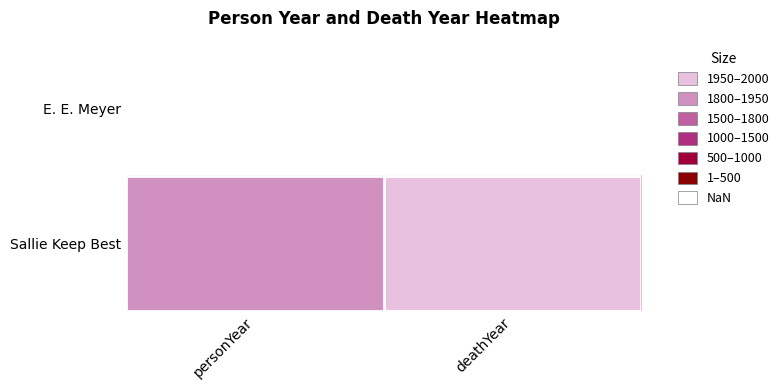

List the series in order of their peak value, highest first.

E. E. Meyer, Sallie Keep Best